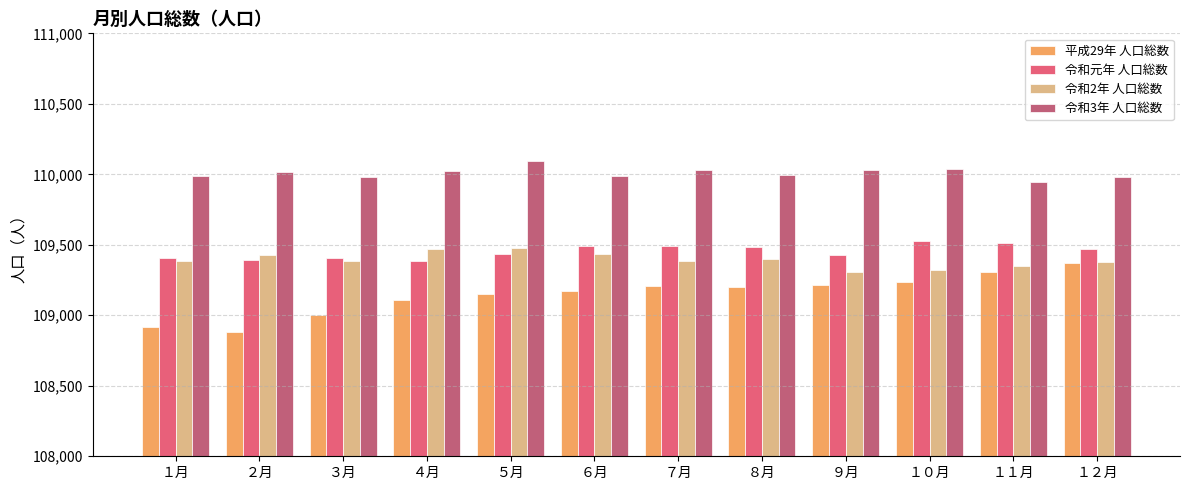

What is the difference between the highest and lowest values at １１月?

640